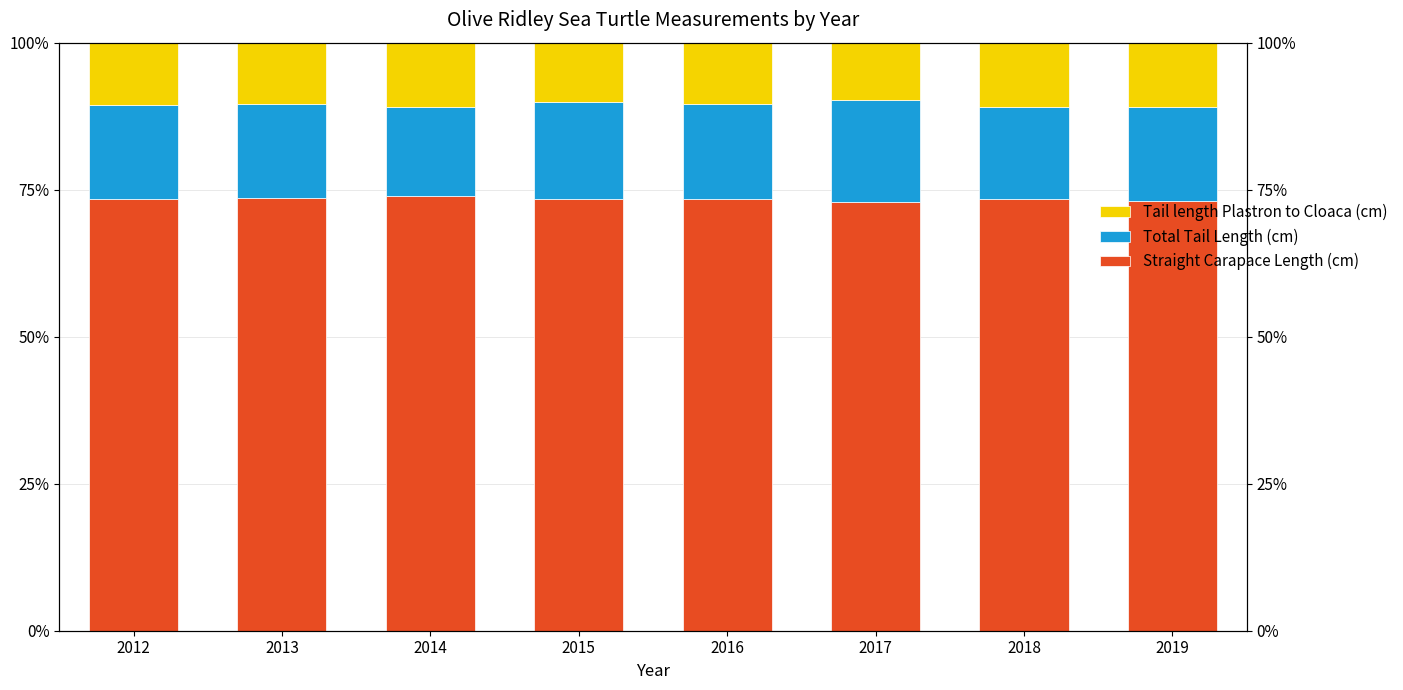

At which category does the chart reach its peak across all series?

2014